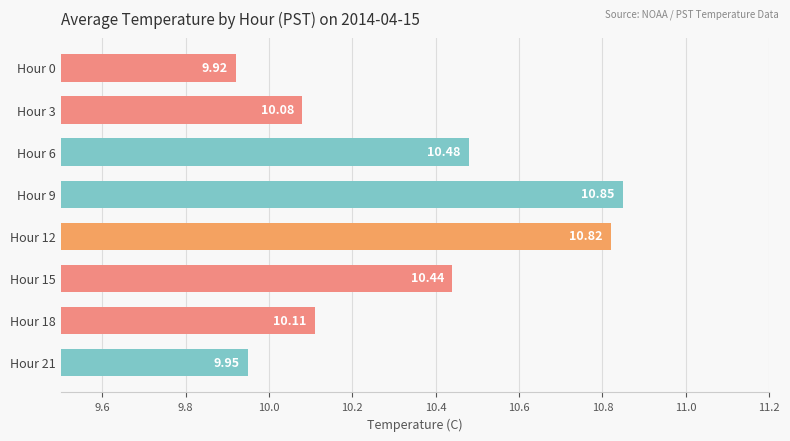

What is the change in value from Hour 15 to Hour 18?

-0.3